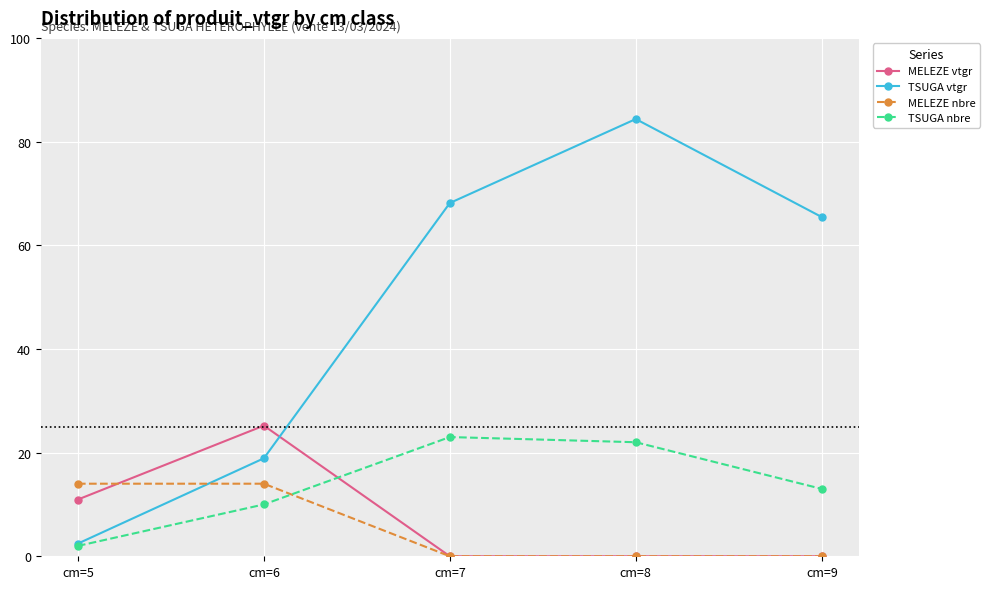

Where is the first local maximum for MELEZE vtgr?

cm=6